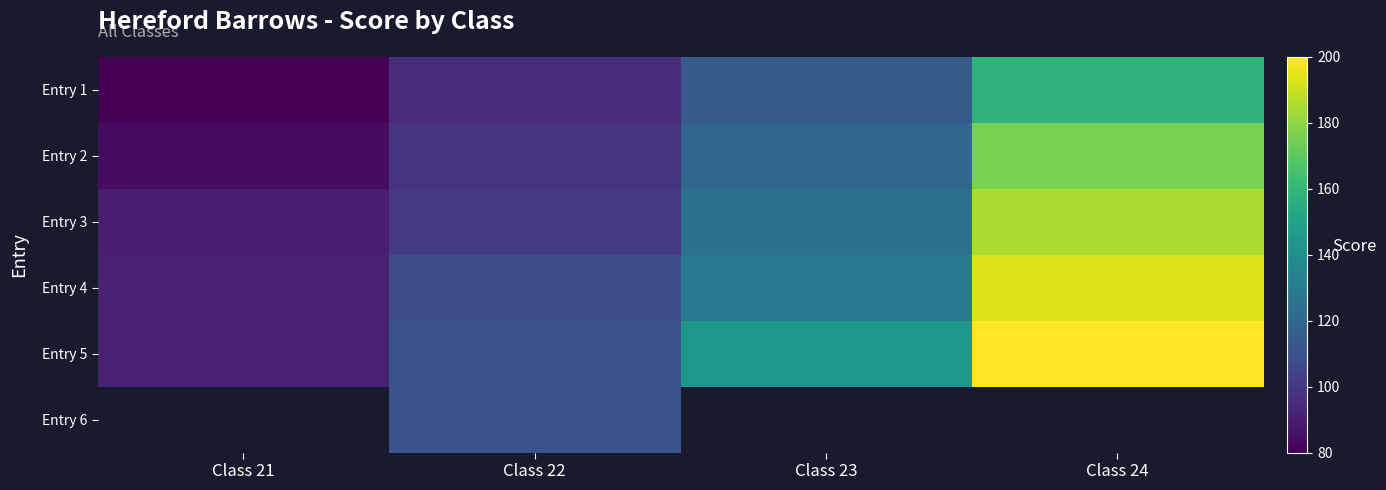

What is the maximum value for Entry 2?

176.0